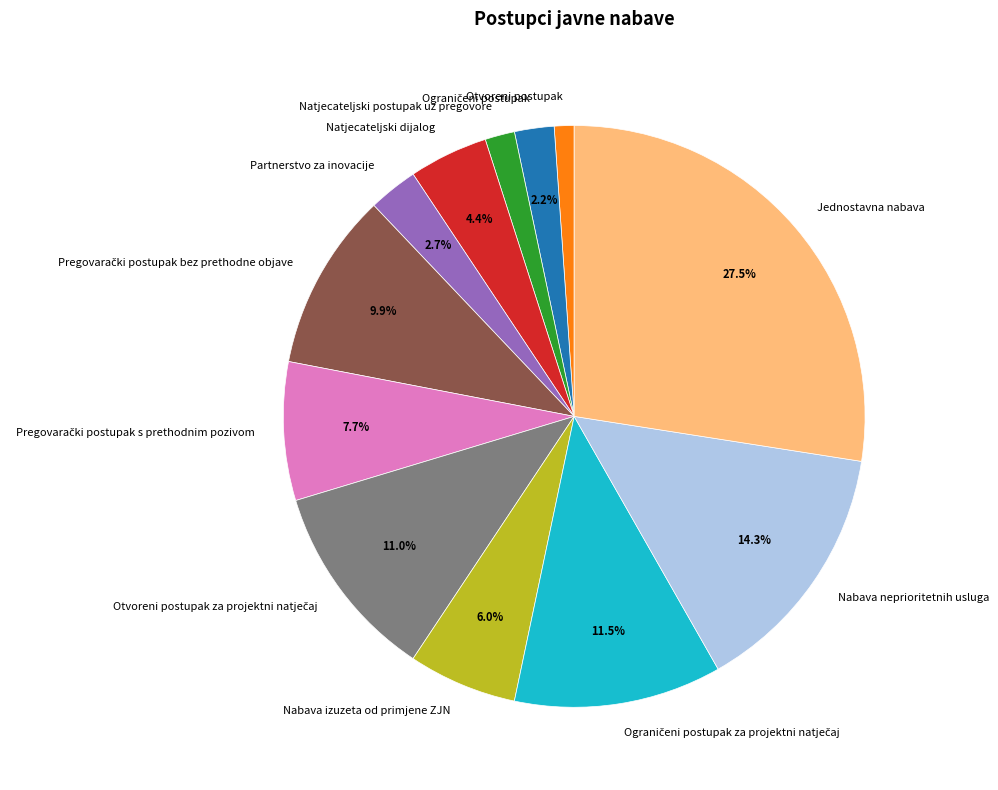

Is Natjecateljski dijalog the majority of the pie?

No